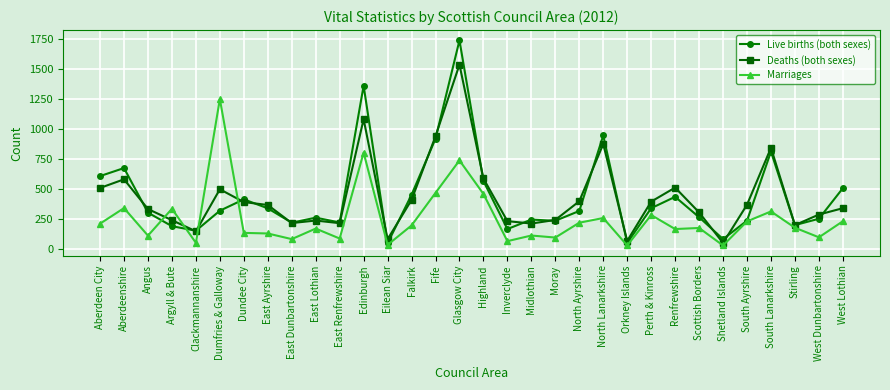

Where is Live births (both sexes) nearest to the value 895?

Fife